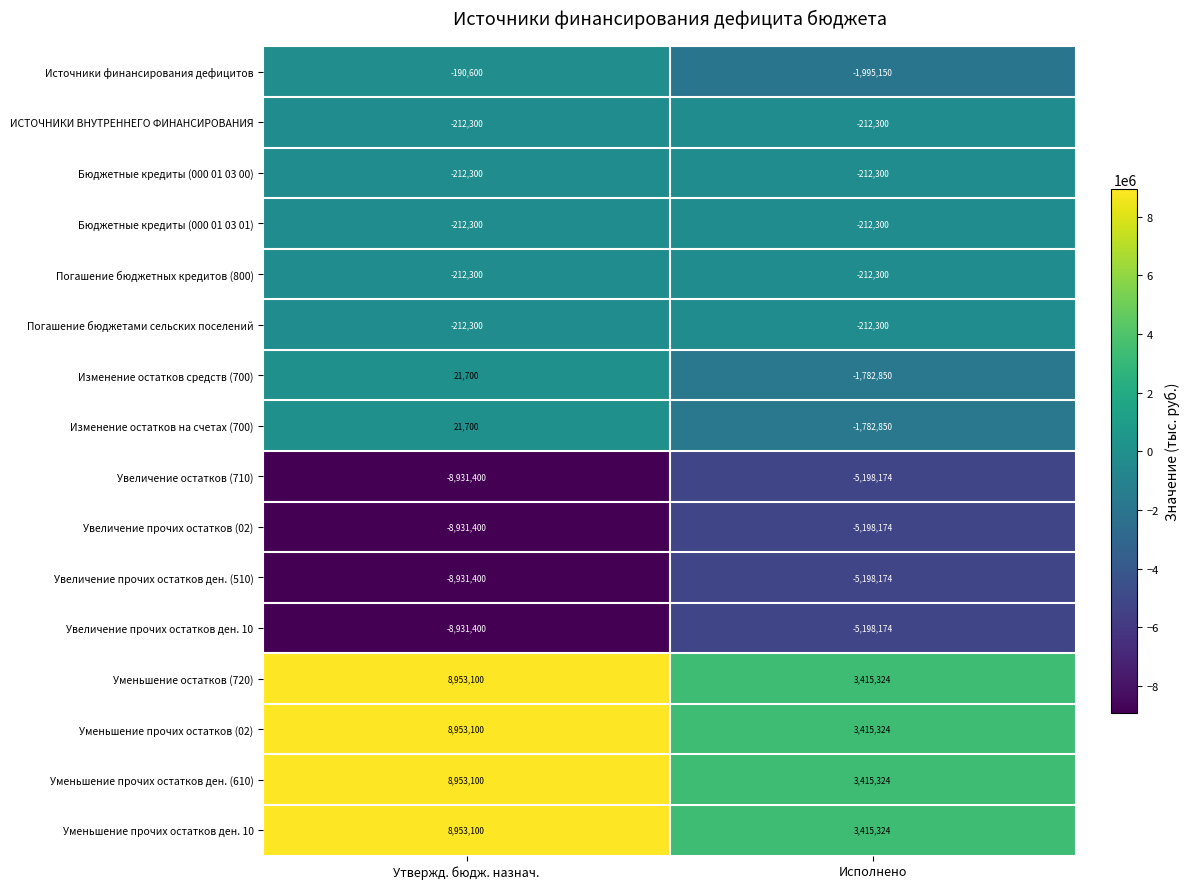

At which label is Источники финансирования дефицитов closest to -1092875?

Утвержд. бюдж. назнач.